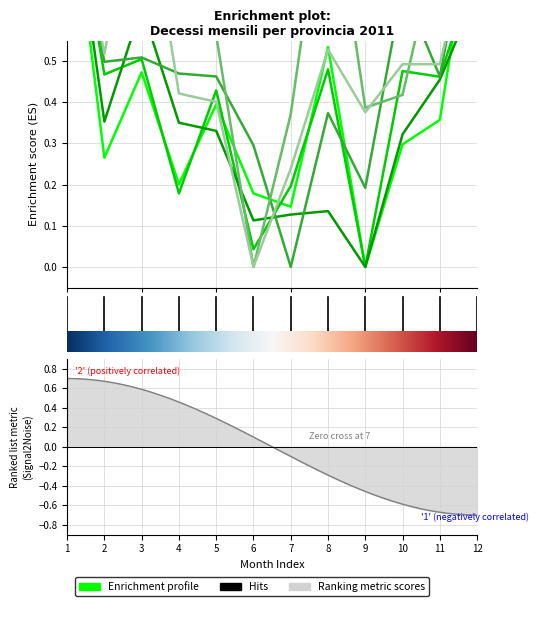

What is the greatest value displayed?

1.0